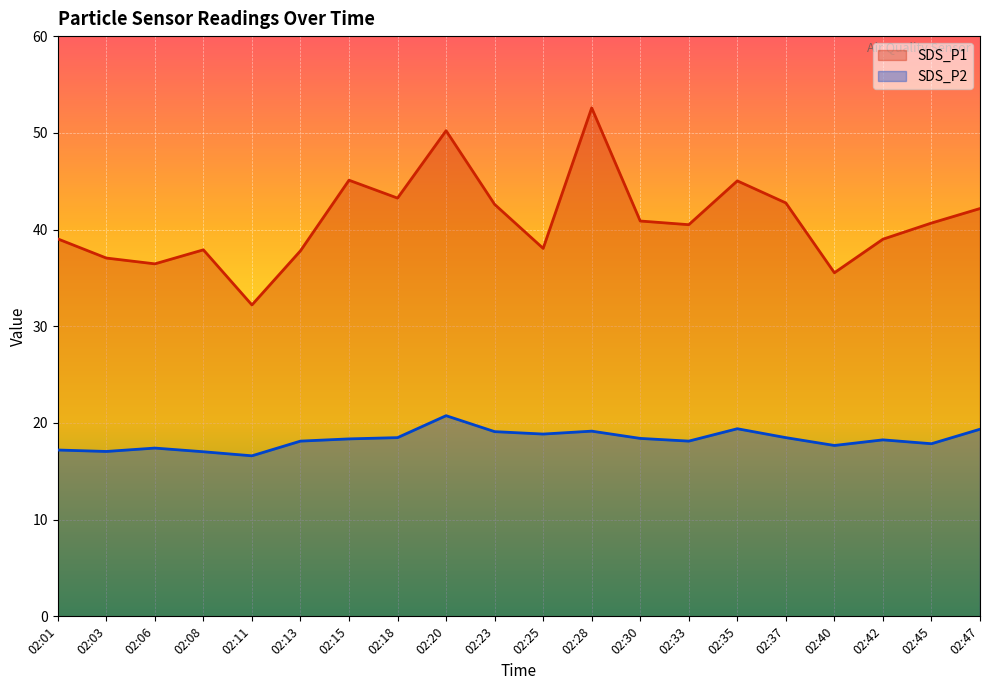

List the series in order of their overall mean, highest first.

SDS_P1, SDS_P2